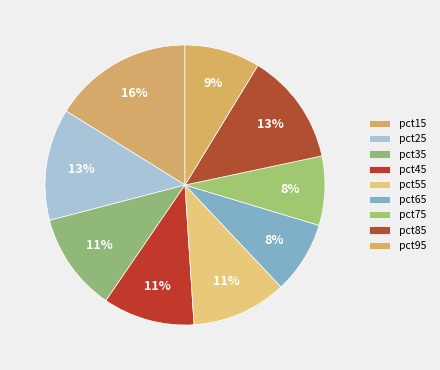

Which slice is the smallest?

pct75